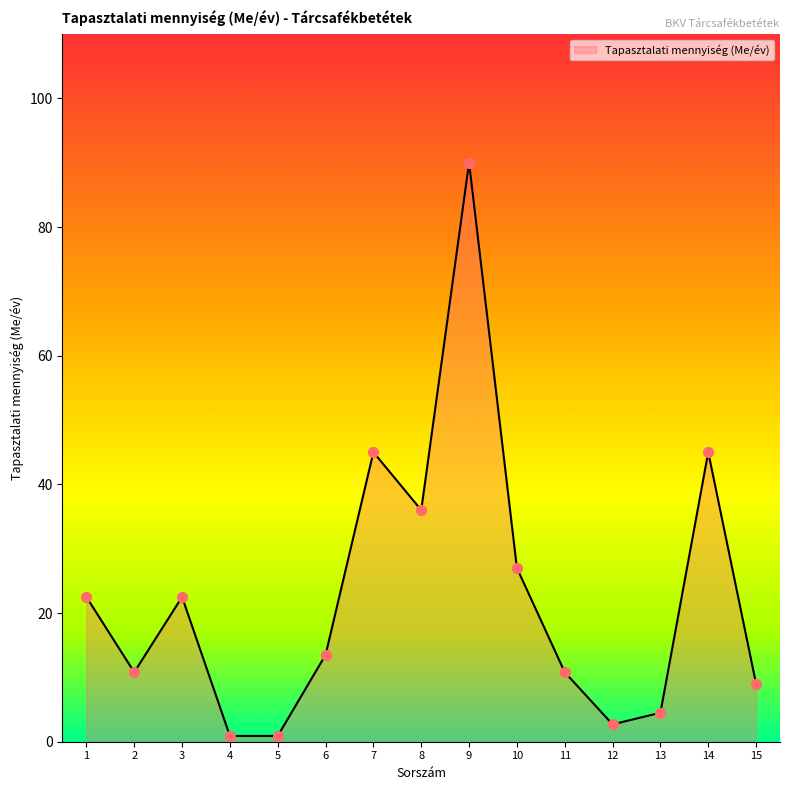

What is the ratio of the value at 2 to the value at 10?

0.4